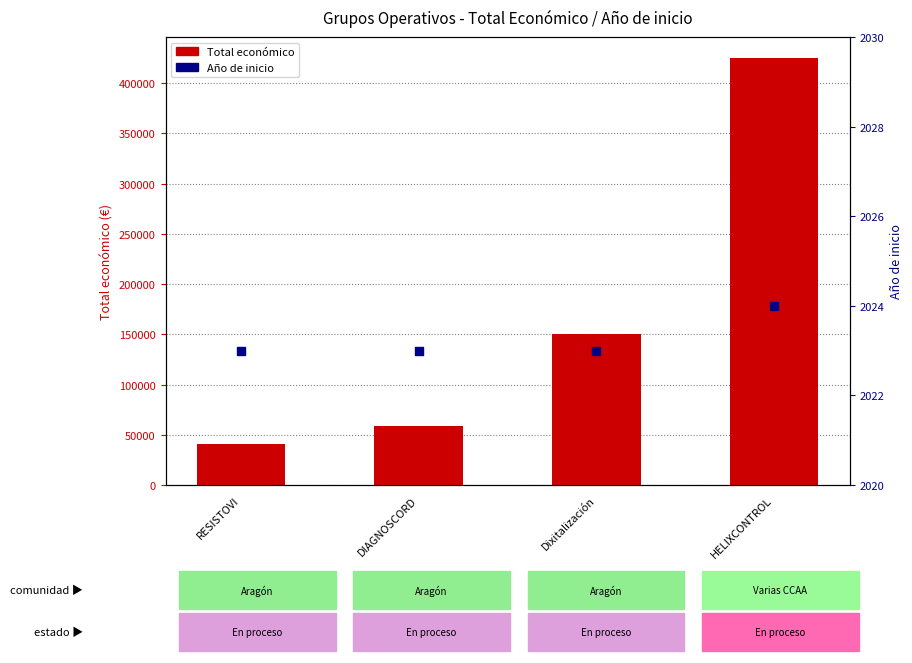

Which series has the largest total across all categories?

Total económico